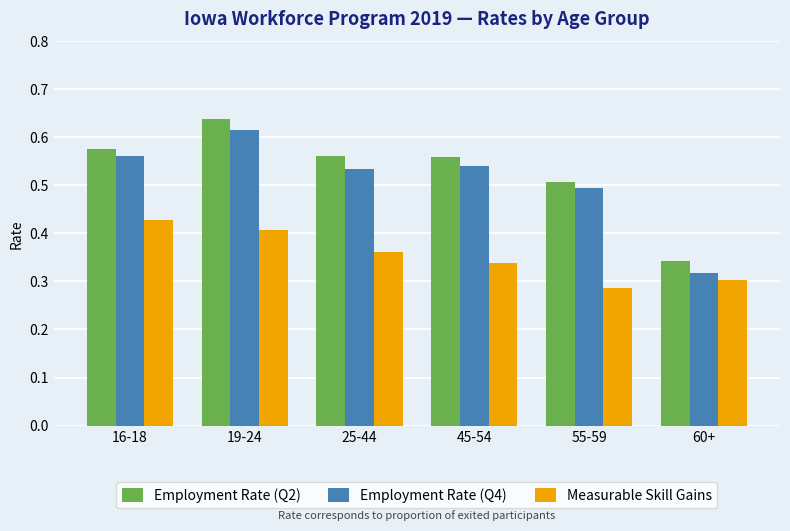

What is the total value across all series at 16-18?

1.6